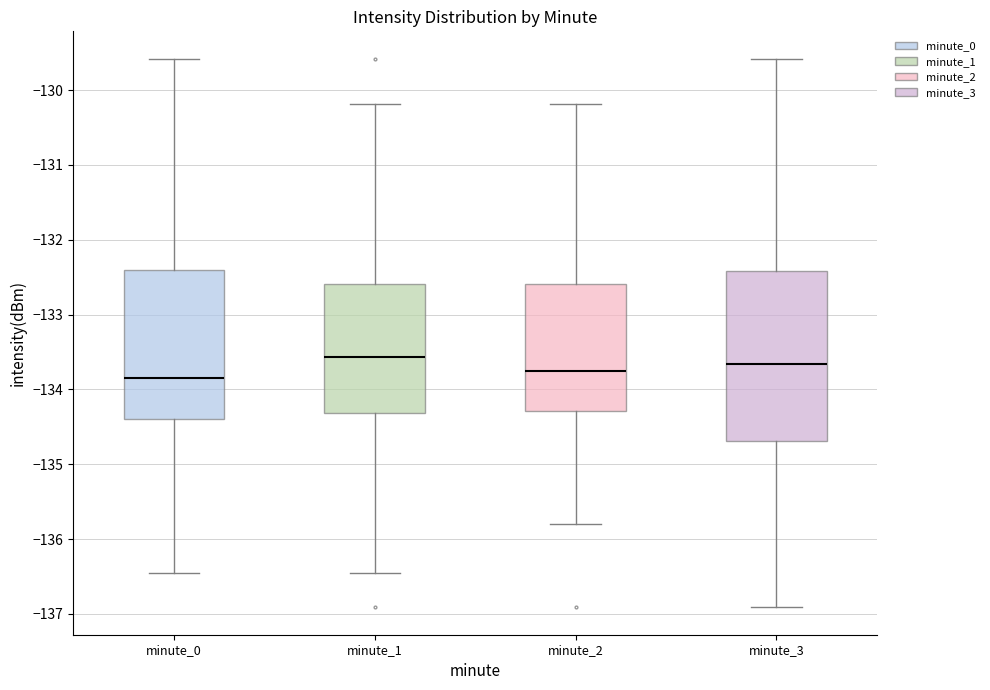

Reading left to right, read every box against the y-axis: the position of its median line, the range the box covers, and the ends of its whiskers. The values are not printed on the chart, so give them approximately, as read against the axis.

minute_0: median -133.8, box -134.4 to -132.4, whiskers -136.4 to -129.6
minute_1: median -133.6, box -134.3 to -132.6, whiskers -136.4 to -130.2
minute_2: median -133.8, box -134.3 to -132.6, whiskers -135.8 to -130.2
minute_3: median -133.7, box -134.7 to -132.4, whiskers -136.9 to -129.6